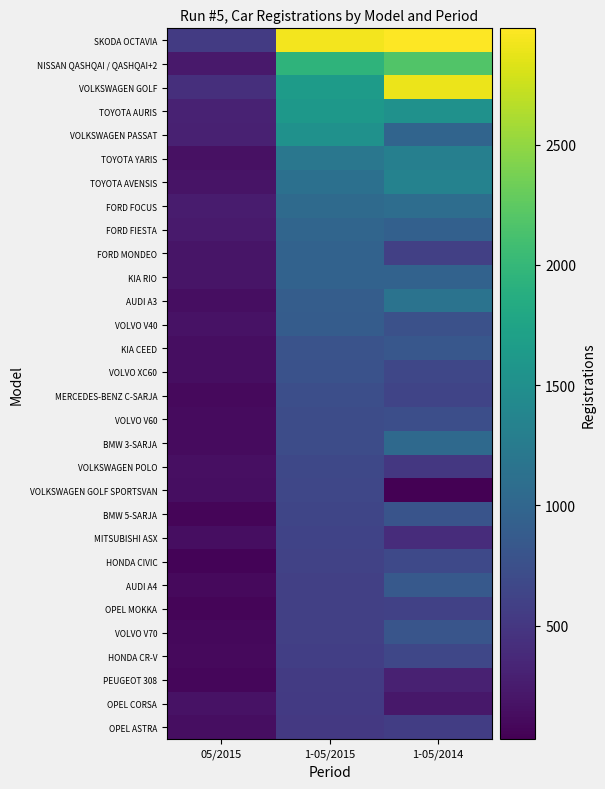

Reading left to right, transcribe all the data shown in this chart.

SKODA OCTAVIA: 05/2015=540	1-05/2015=2928	1-05/2014=2984
NISSAN QASHQAI / QASHQAI+2: 05/2015=232	1-05/2015=1955	1-05/2014=2183
VOLKSWAGEN GOLF: 05/2015=429	1-05/2015=1647	1-05/2014=2903
TOYOTA AURIS: 05/2015=306	1-05/2015=1602	1-05/2014=1518
VOLKSWAGEN PASSAT: 05/2015=304	1-05/2015=1522	1-05/2014=985
TOYOTA YARIS: 05/2015=163	1-05/2015=1204	1-05/2014=1308
TOYOTA AVENSIS: 05/2015=184	1-05/2015=1124	1-05/2014=1335
FORD FOCUS: 05/2015=252	1-05/2015=1046	1-05/2014=1082
FORD FIESTA: 05/2015=235	1-05/2015=997	1-05/2014=928
FORD MONDEO: 05/2015=199	1-05/2015=961	1-05/2014=588
KIA RIO: 05/2015=198	1-05/2015=958	1-05/2014=958
AUDI A3: 05/2015=139	1-05/2015=902	1-05/2014=1158
VOLVO V40: 05/2015=172	1-05/2015=884	1-05/2014=760
KIA CEED: 05/2015=140	1-05/2015=781	1-05/2014=826
VOLVO XC60: 05/2015=142	1-05/2015=771	1-05/2014=657
MERCEDES-BENZ C-SARJA: 05/2015=97	1-05/2015=736	1-05/2014=631
VOLVO V60: 05/2015=115	1-05/2015=716	1-05/2014=741
BMW 3-SARJA: 05/2015=119	1-05/2015=714	1-05/2014=1039
VOLKSWAGEN POLO: 05/2015=146	1-05/2015=663	1-05/2014=507
VOLKSWAGEN GOLF SPORTSVAN: 05/2015=133	1-05/2015=661	1-05/2014=27
BMW 5-SARJA: 05/2015=73	1-05/2015=644	1-05/2014=798
MITSUBISHI ASX: 05/2015=137	1-05/2015=618	1-05/2014=397
HONDA CIVIC: 05/2015=55	1-05/2015=613	1-05/2014=677
AUDI A4: 05/2015=101	1-05/2015=591	1-05/2014=858
OPEL MOKKA: 05/2015=63	1-05/2015=584	1-05/2014=602
VOLVO V70: 05/2015=87	1-05/2015=582	1-05/2014=804
HONDA CR-V: 05/2015=98	1-05/2015=580	1-05/2014=657
PEUGEOT 308: 05/2015=79	1-05/2015=537	1-05/2014=298
OPEL CORSA: 05/2015=177	1-05/2015=534	1-05/2014=215
OPEL ASTRA: 05/2015=131	1-05/2015=519	1-05/2014=561